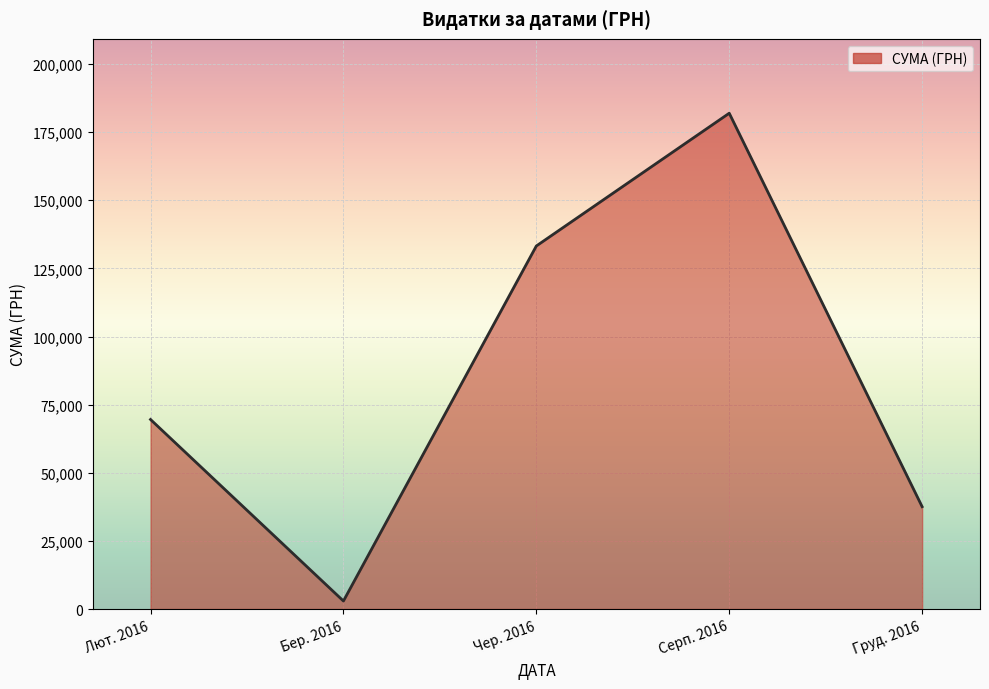

What is the sum of all values?

425201.0